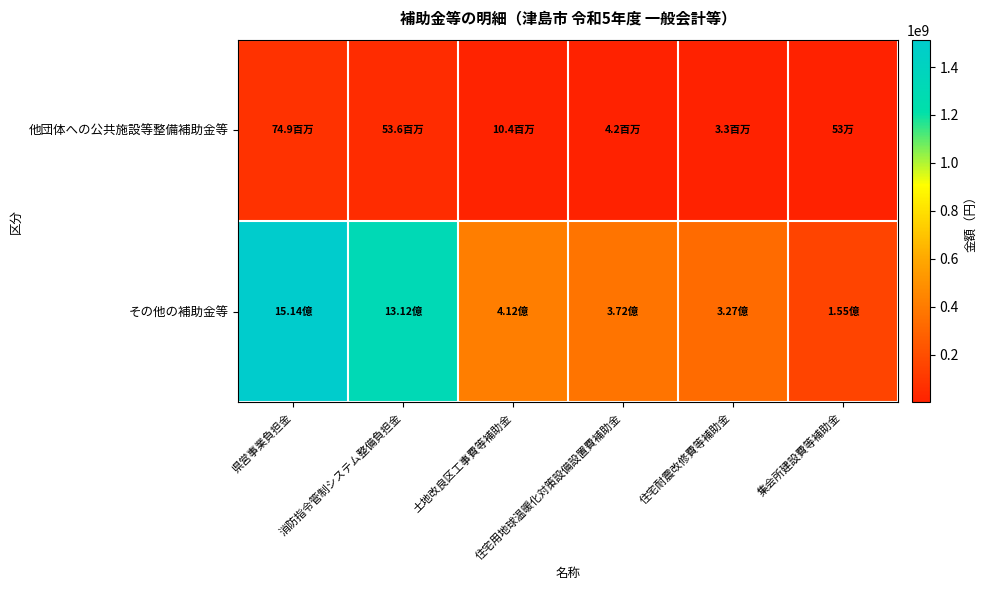

Rank the series by their average value, from lowest to highest.

他団体への公共施設等整備補助金等, その他の補助金等